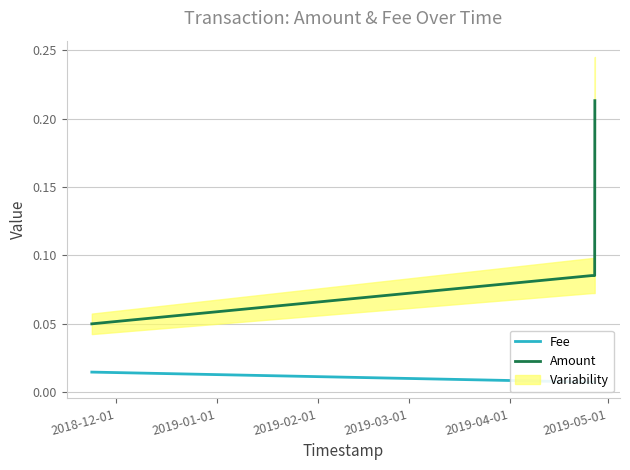

True or false: Fee and Amount intersect in this chart.

False